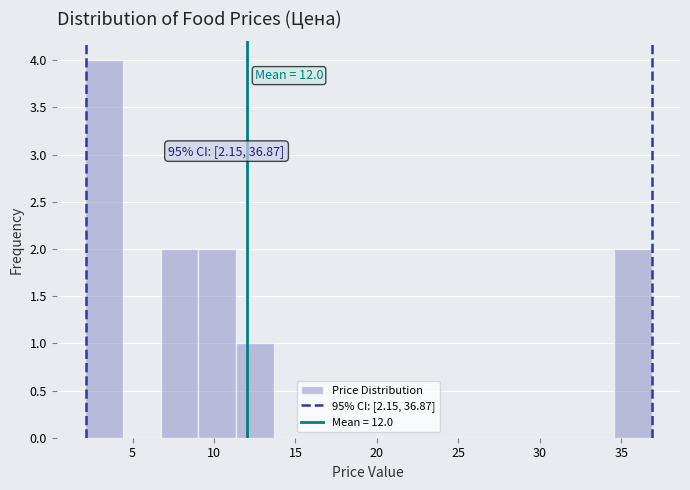

Which range on the x-axis has the tallest bar?

2.0 to 4.5